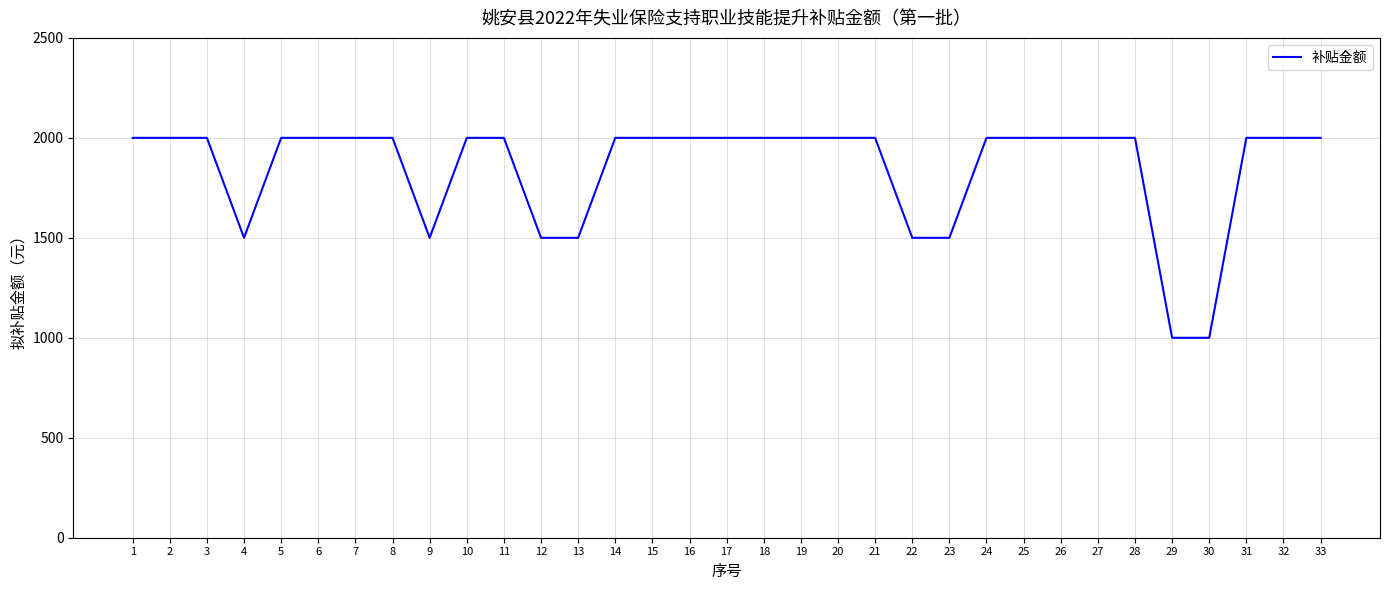

Reading left to right, list all the values displayed in this chart.

2000	2000	2000	1500	2000	2000	2000	2000	1500	2000	2000	1500	1500	2000	2000	2000	2000	2000	2000	2000	2000	1500	1500	2000	2000	2000	2000	2000	1000	1000	2000	2000	2000